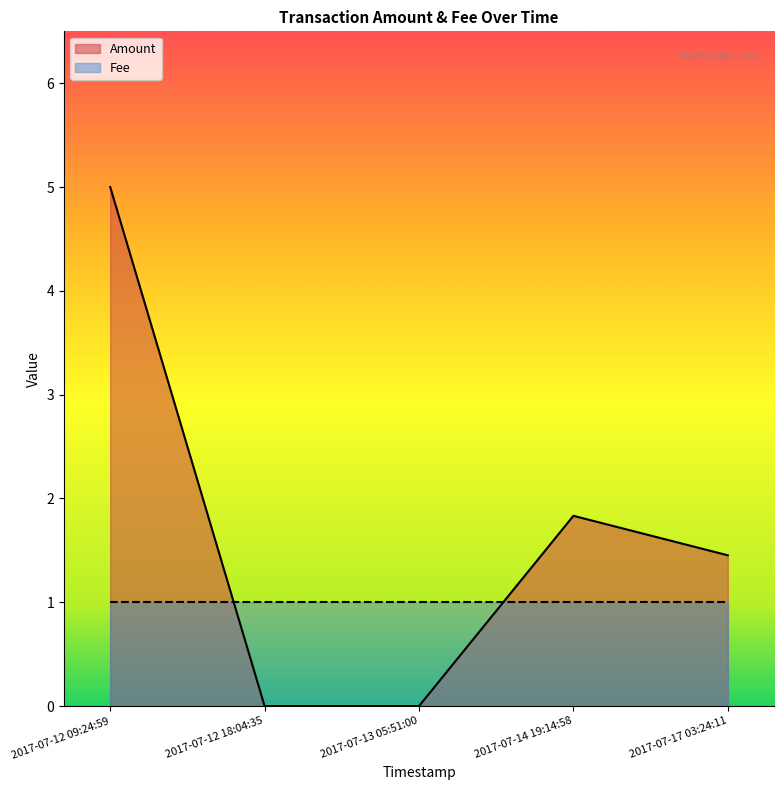

List the series in order of their overall mean, highest first.

Amount, Fee